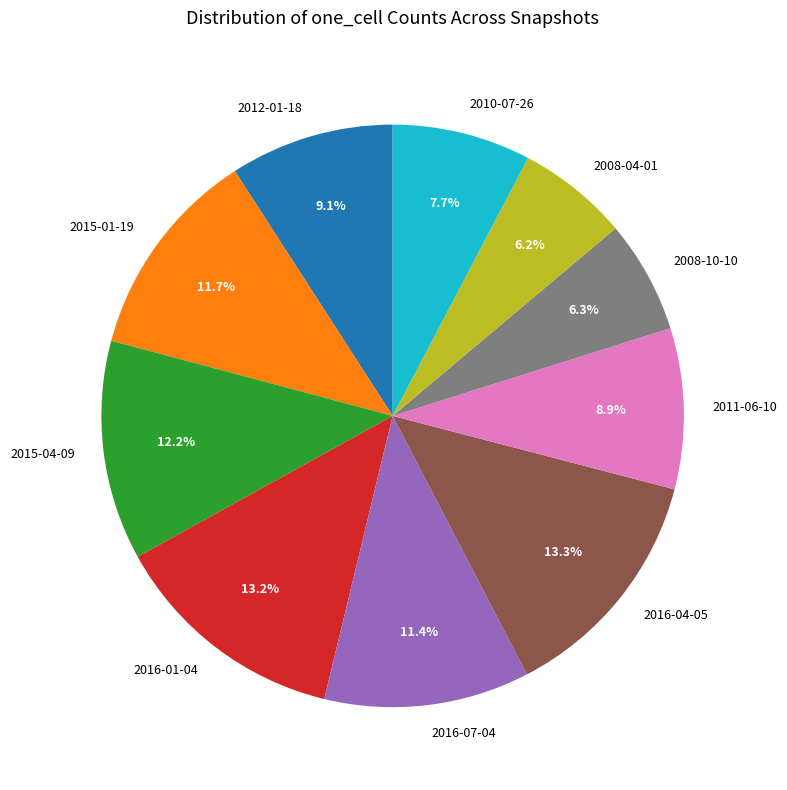

Combined, do 2016-07-04 and 2012-01-18 account for over 50%?

No